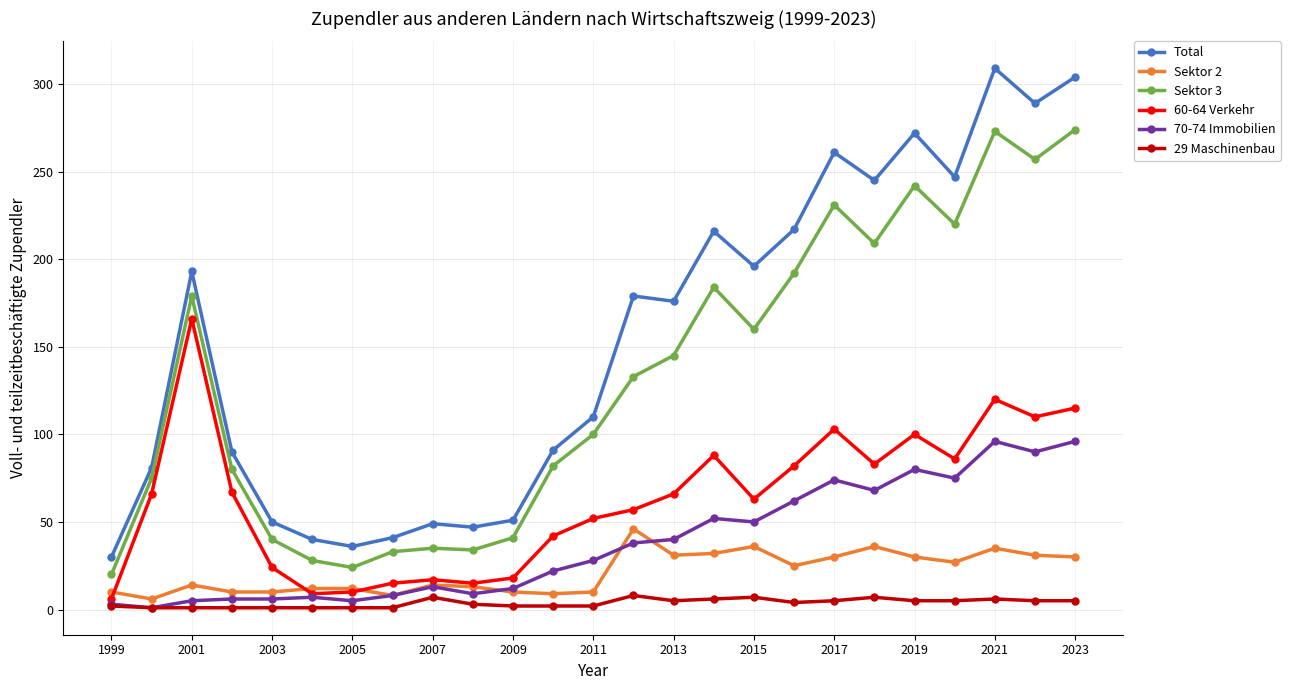

Which series has the widest spread of values?

Total